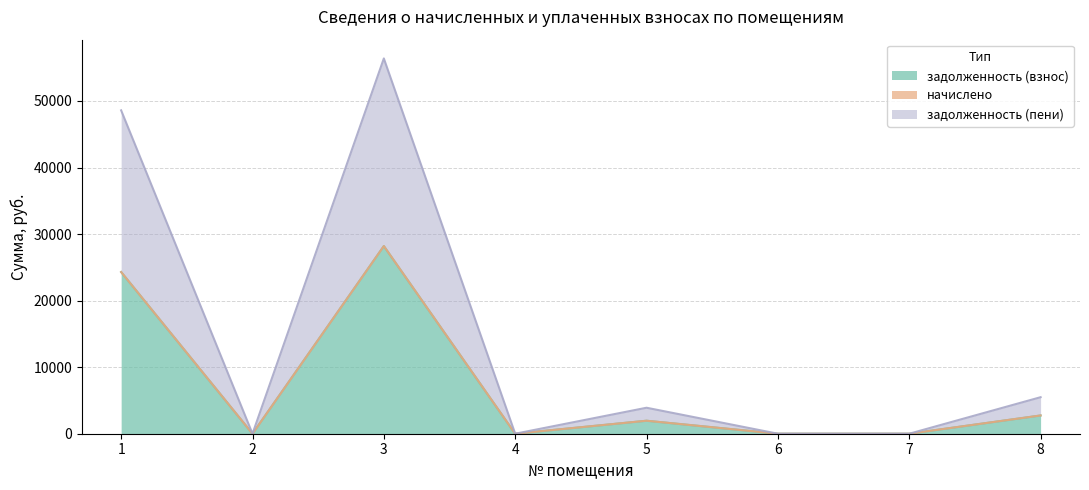

True or false: задолженность (взнос) and задолженность (пени) intersect in this chart.

False